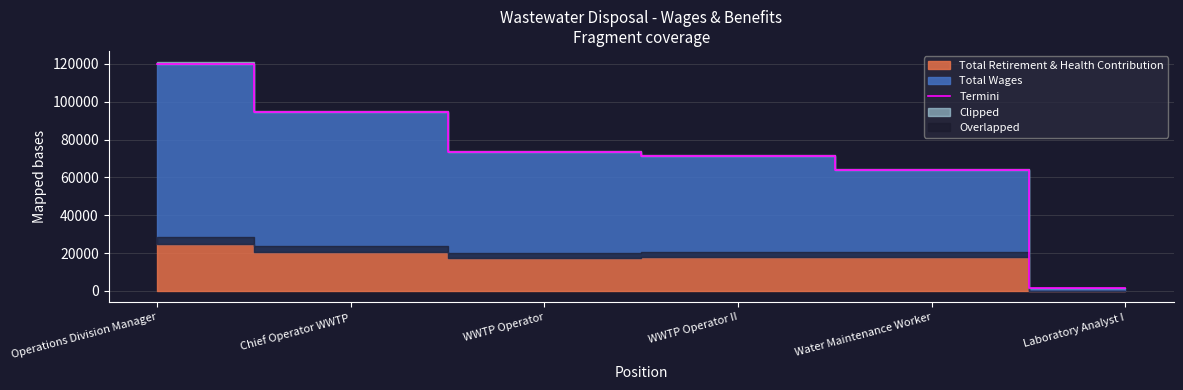

Which category has the highest value in the Termini series?

Operations Division Manager